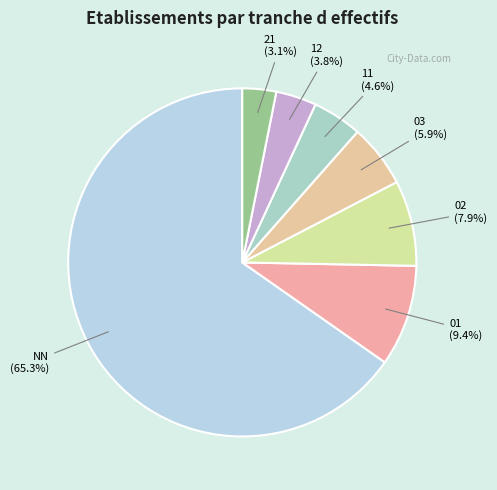

Count the number of slices in the pie.

7